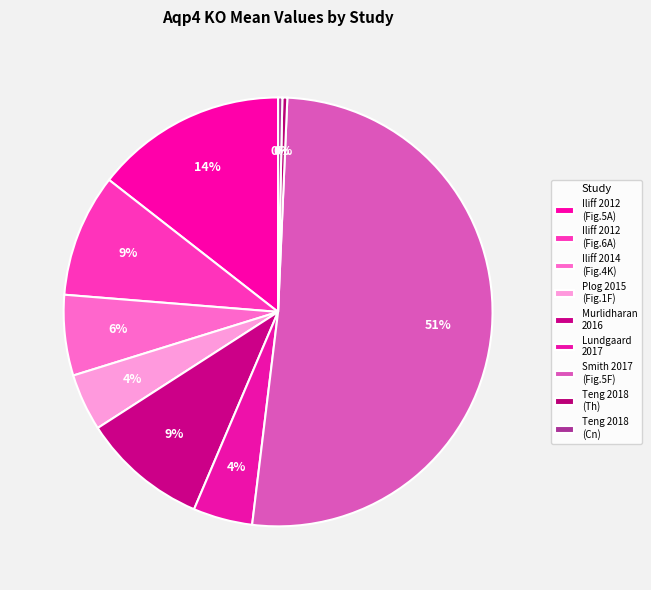

How many segments does this pie chart have?

9